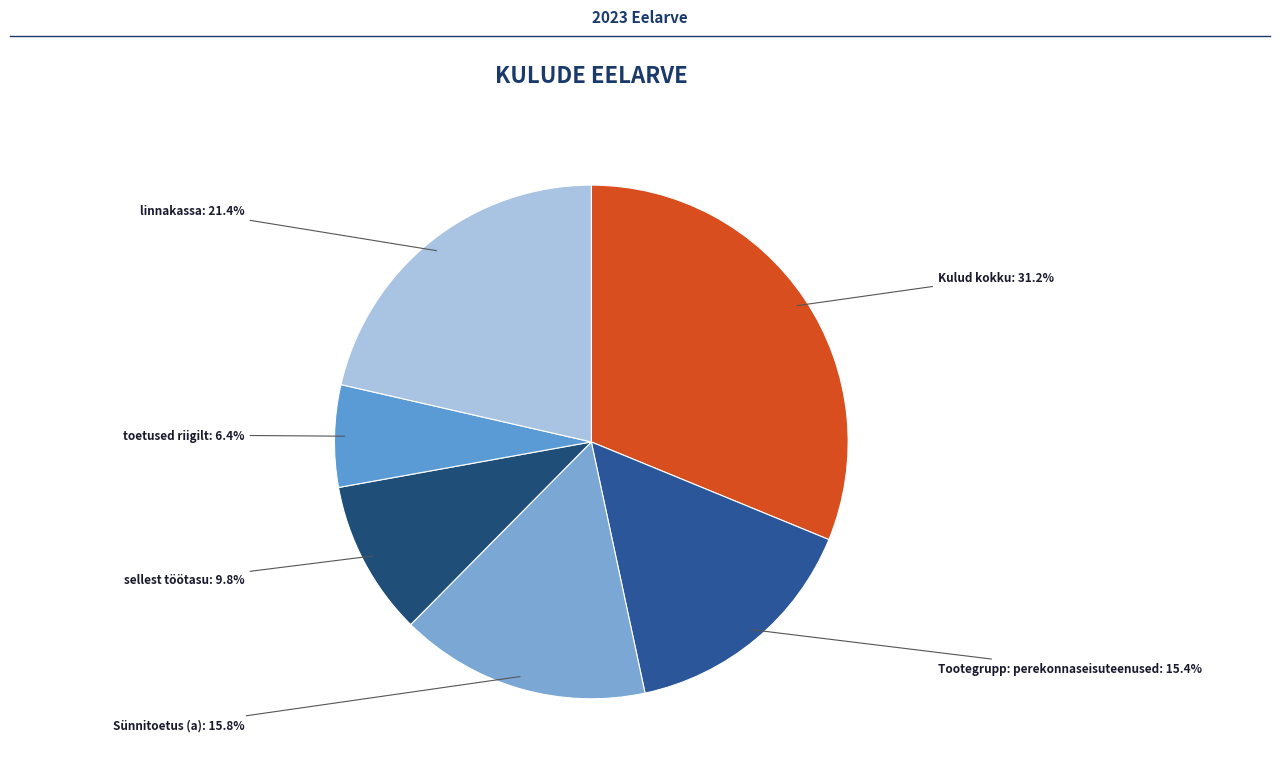

Which has a higher value, Tootegrupp: perekonnaseisuteenused or Kulud kokku?

Kulud kokku